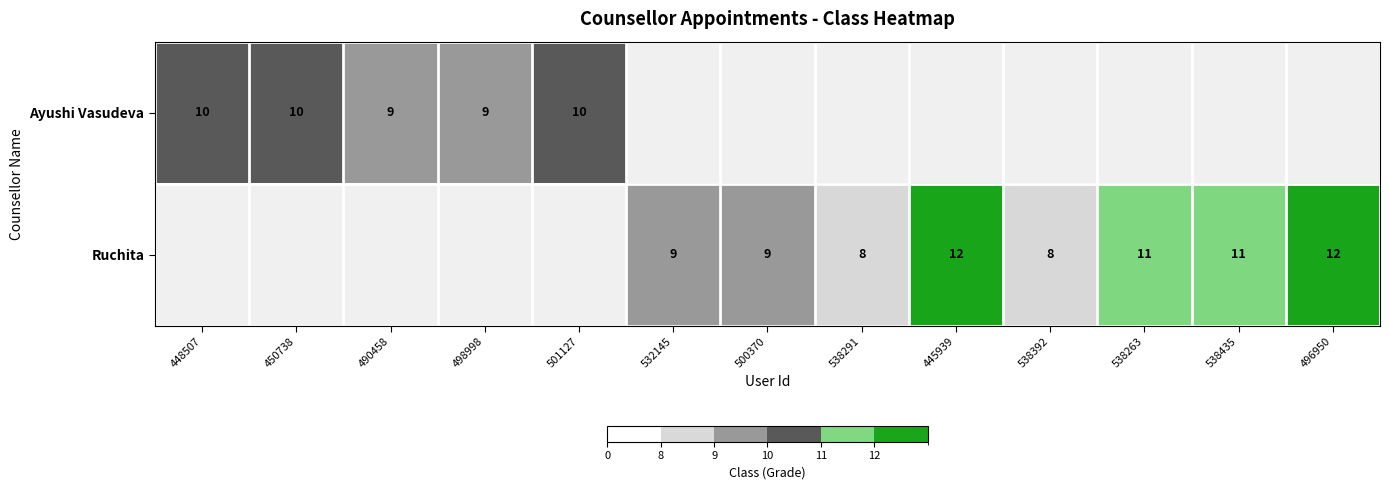

The Ayushi Vasudeva series shows 3 at 490458. True or false?

False